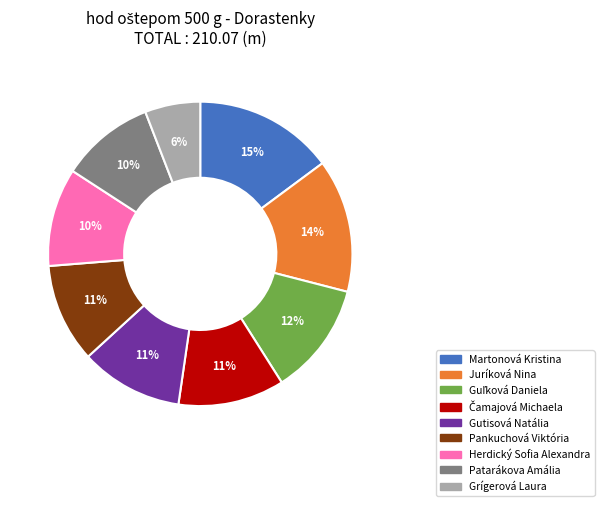

Does any single category account for the majority?

No